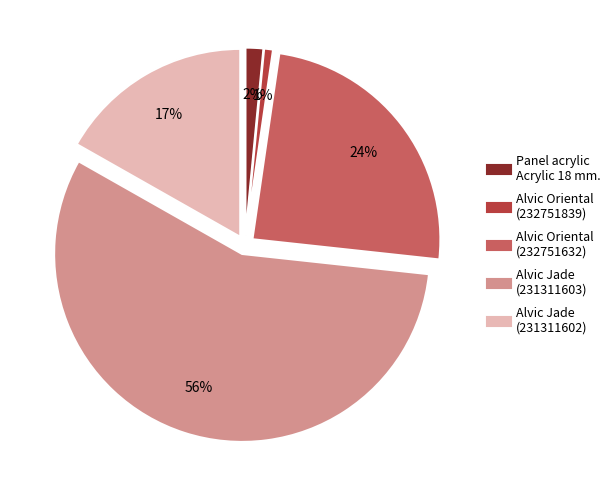

Does any single category account for the majority?

Yes